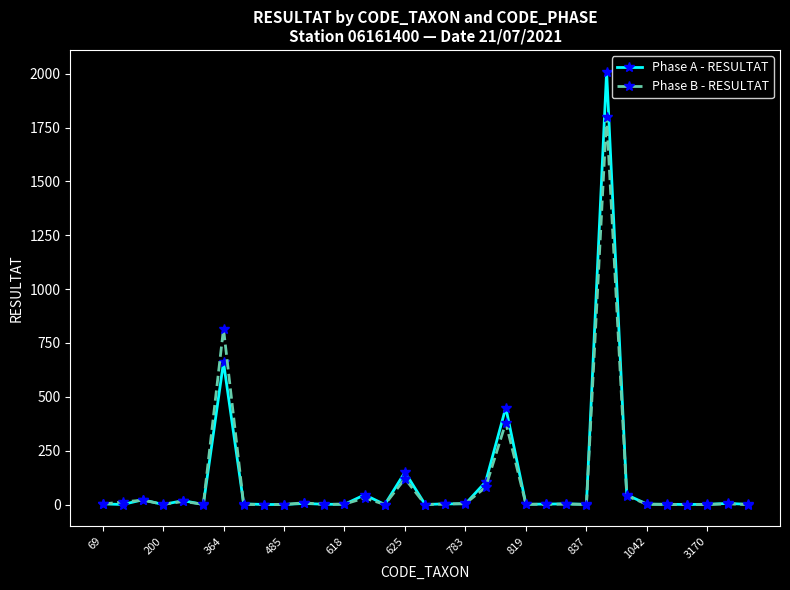

What is the maximum value for Phase A - RESULTAT?

2010